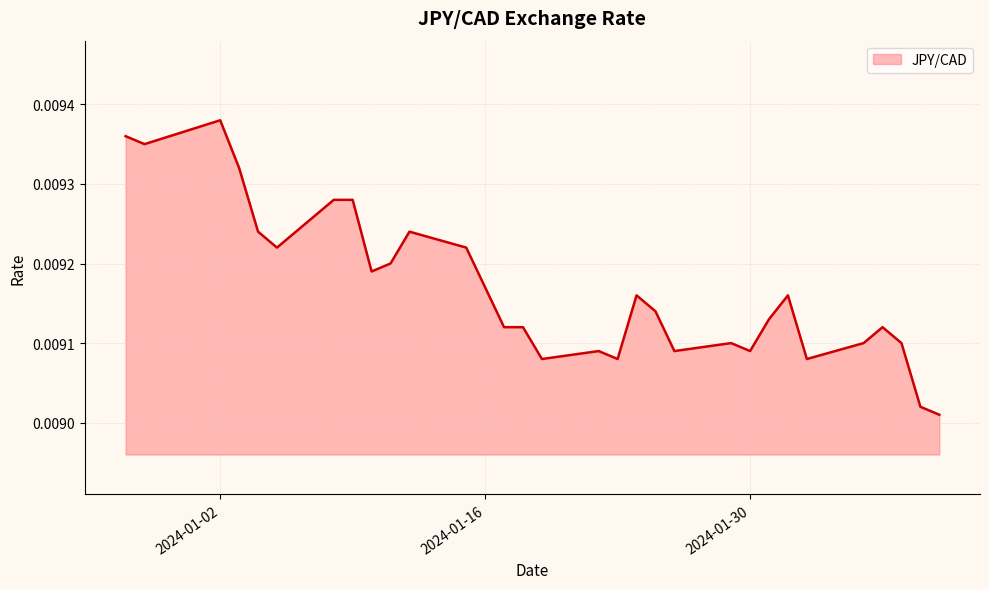

List the labels in order of value, largest first.

2024-01-02, 2023-12-28, 2023-12-29, 2024-01-03, 2024-01-08, 2024-01-09, 2024-01-04, 2024-01-12, 2024-01-05, 2024-01-15, 2024-01-11, 2024-01-10, 2024-01-16, 2024-01-24, 2024-02-01, 2024-01-25, 2024-01-31, 2024-01-17, 2024-01-18, 2024-02-06, 2024-01-29, 2024-02-05, 2024-02-07, 2024-01-22, 2024-01-26, 2024-01-30, 2024-01-19, 2024-01-23, 2024-02-02, 2024-02-08, 2024-02-09